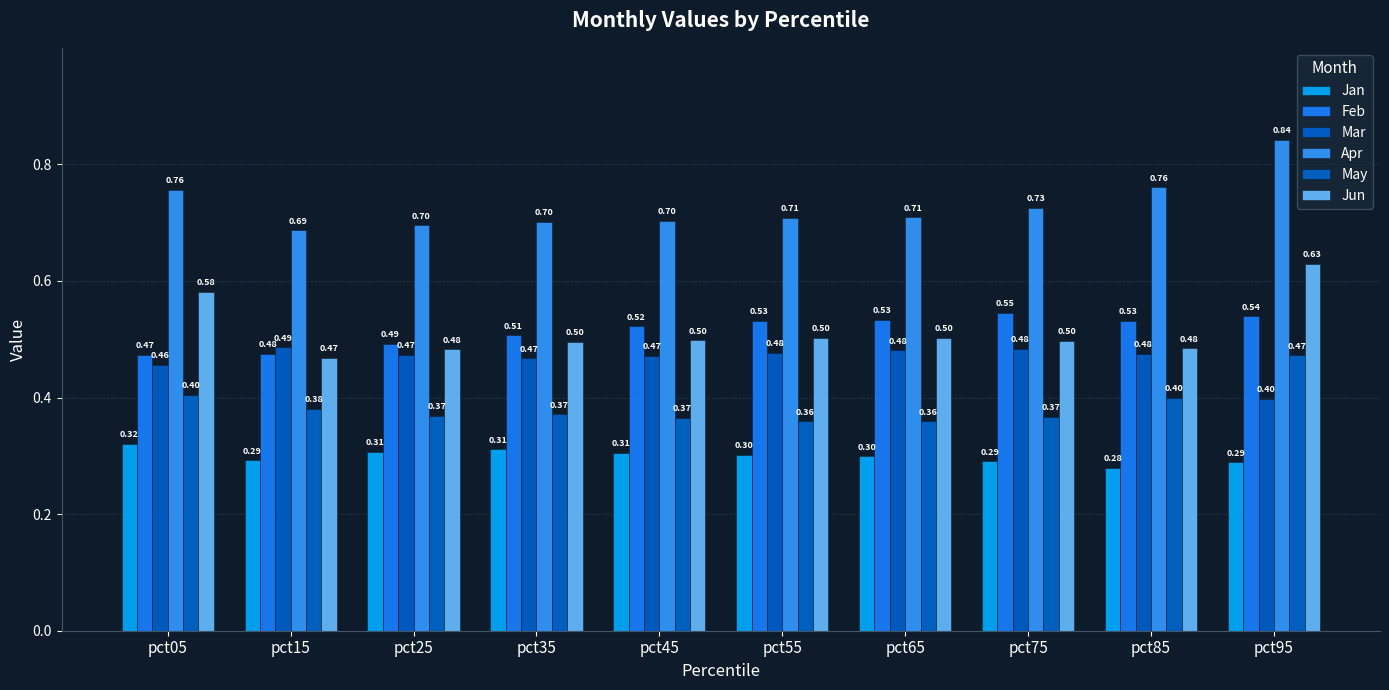

What is the minimum value shown in the chart?

0.3